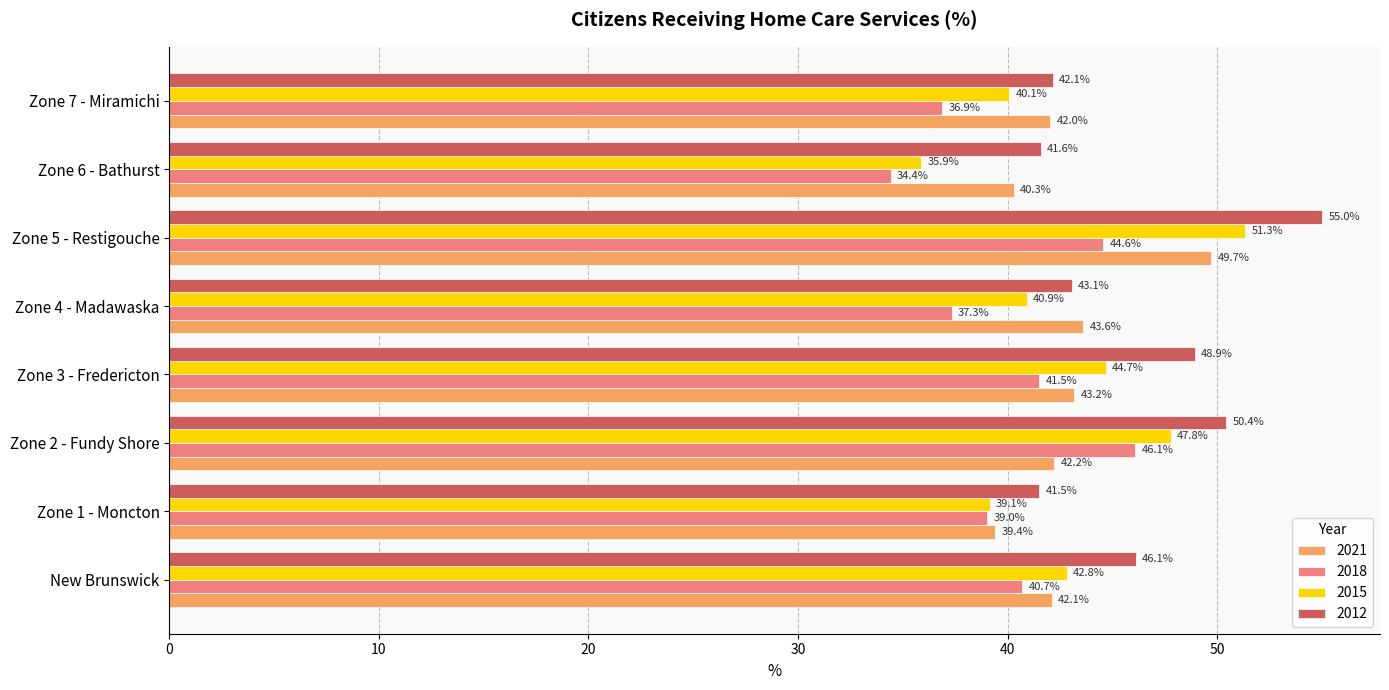

At how many categories does at least one series exceed 45?

4